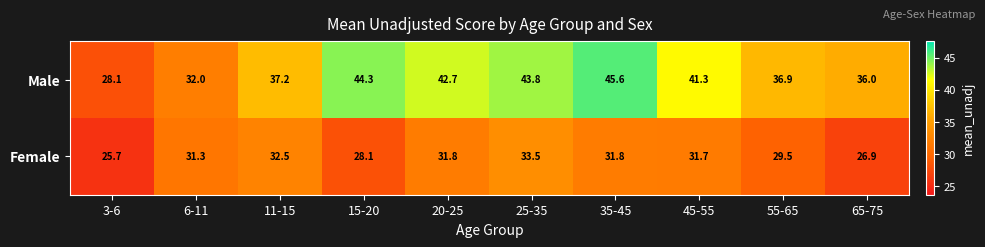

At which category does the chart reach its minimum across all series?

3-6